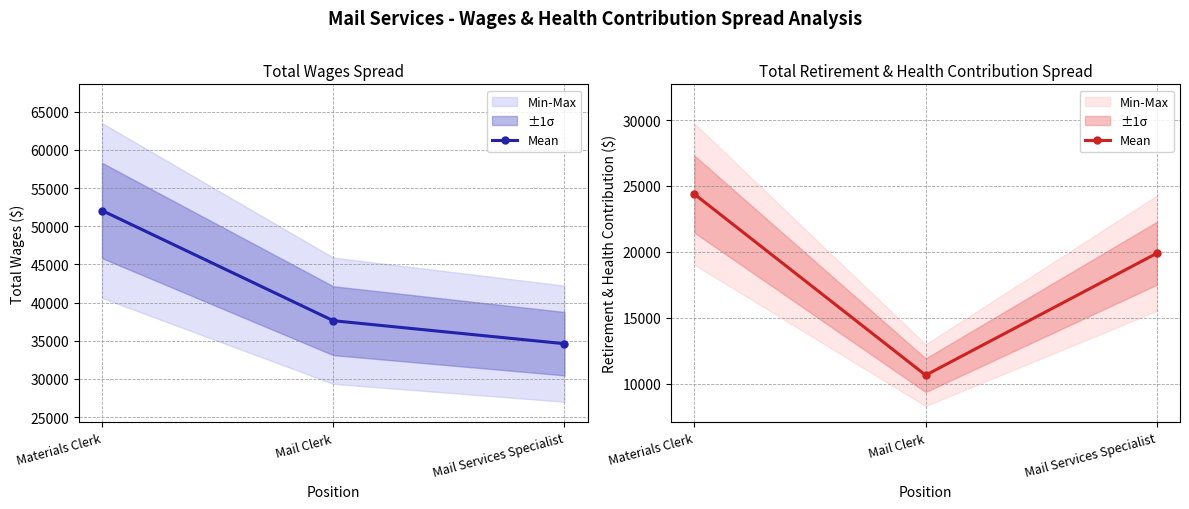

Does the chart display data point markers on the line(s)?

Yes